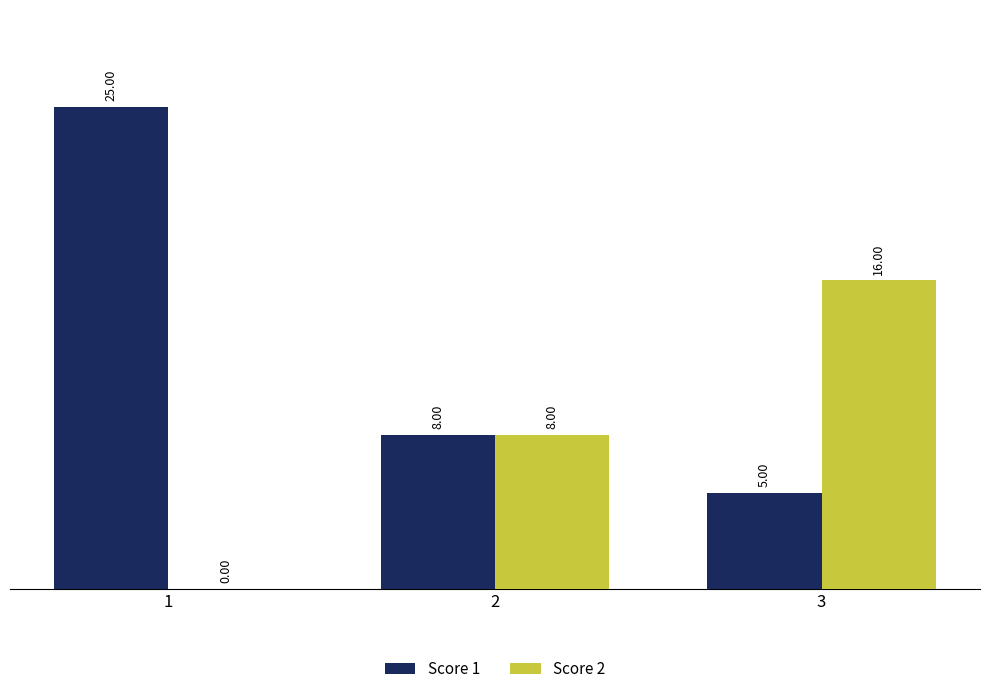

Between 1 and 2, which series saw the biggest shift?

Score 1